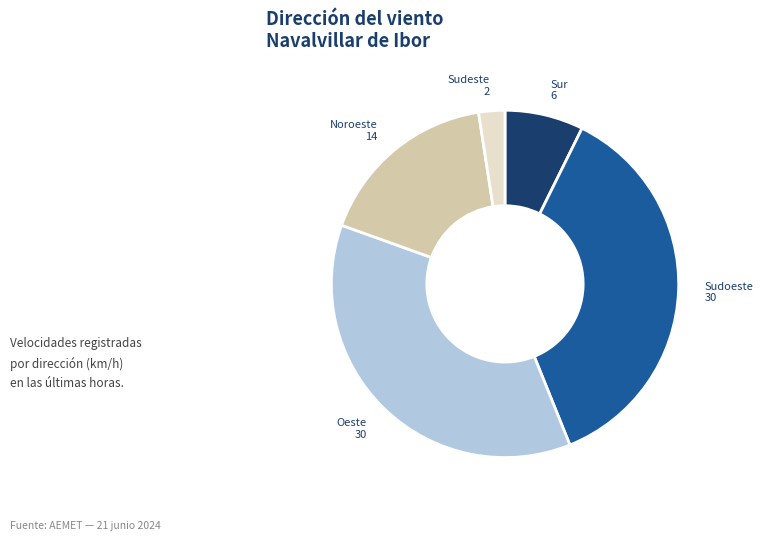

Is there any slice that represents more than half of the pie?

No